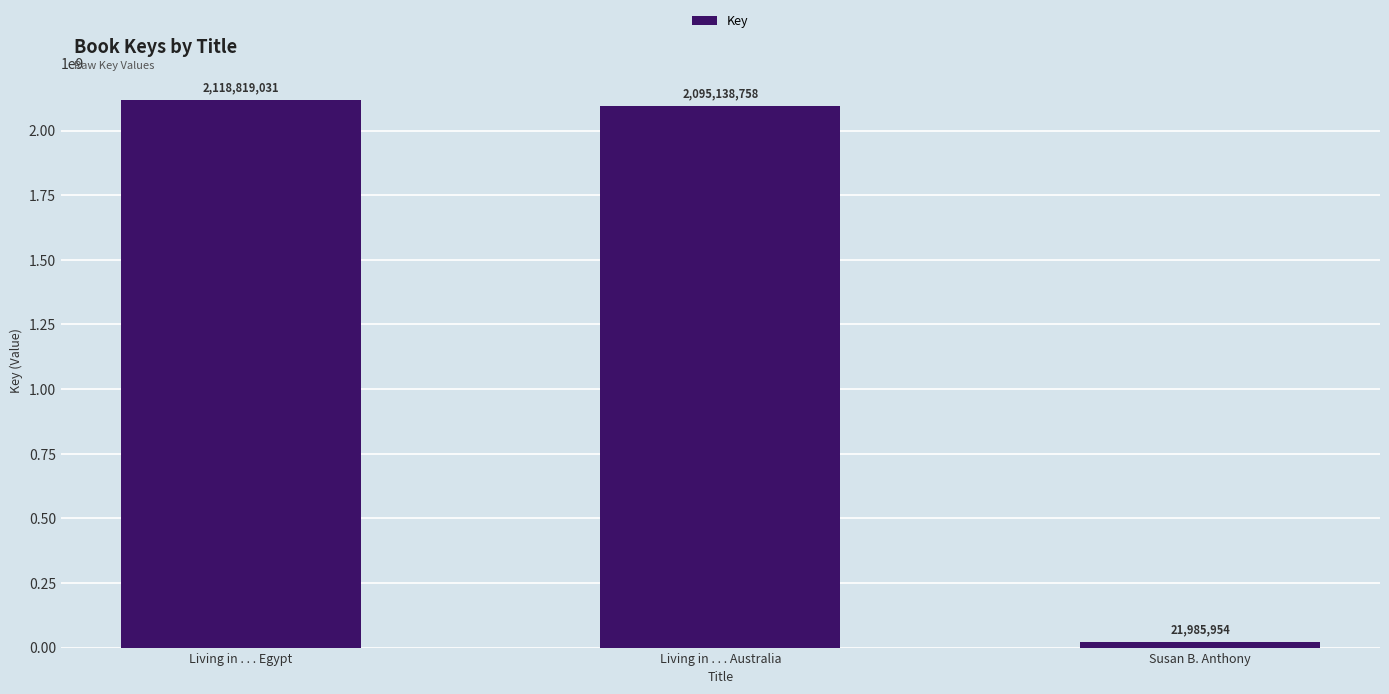

What is the label of the 1st bar from the right?

Susan B. Anthony